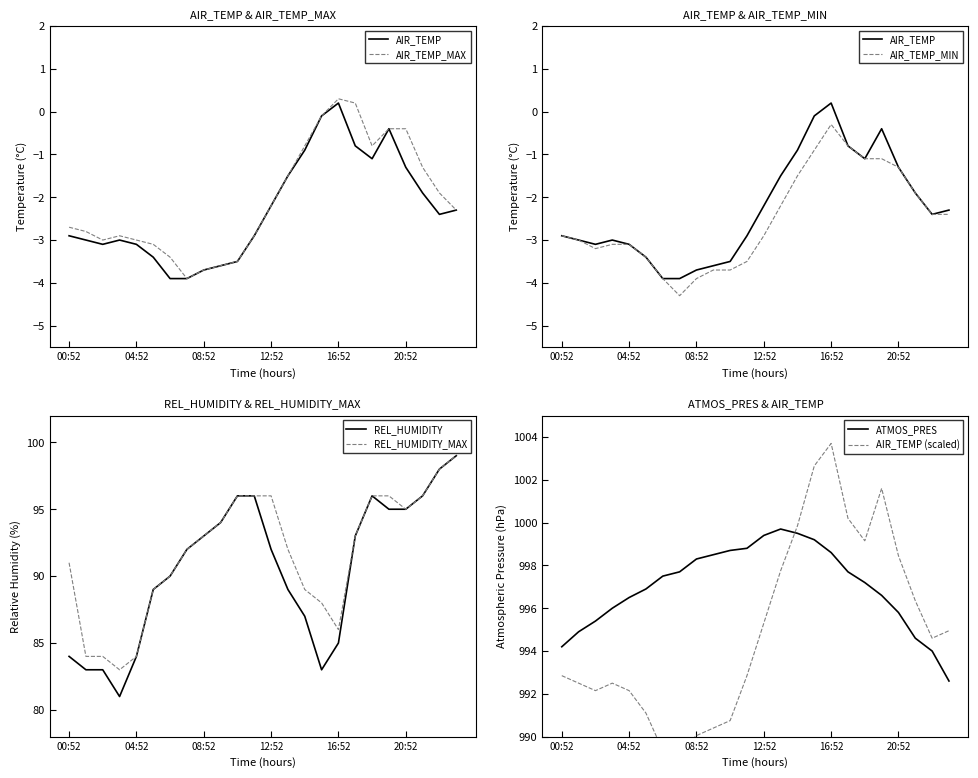

What is the label of the 19th point from the right?

05:52